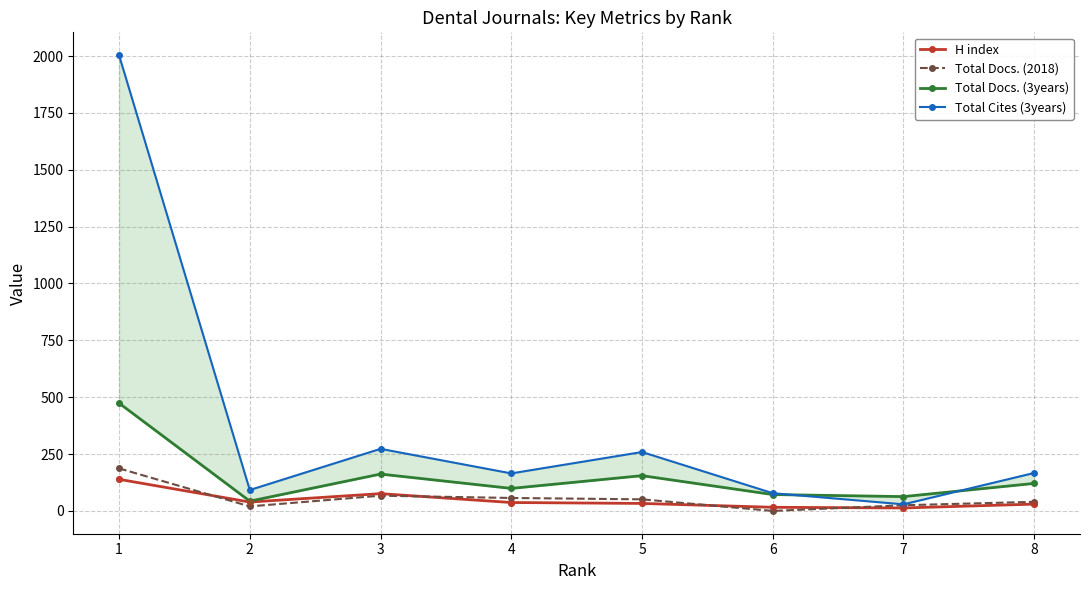

Which label corresponds to the smallest value in the chart?

6